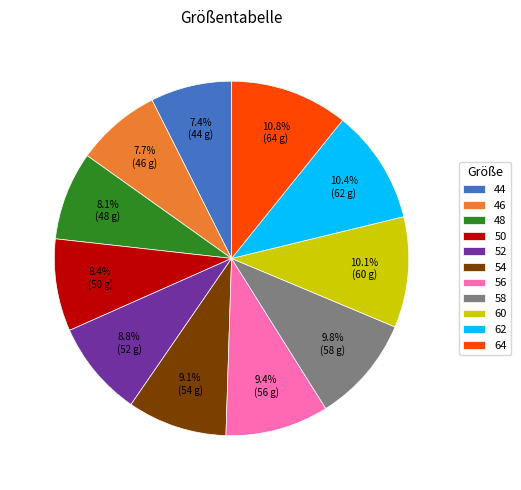

Does 60 account for over 50% of the chart?

No